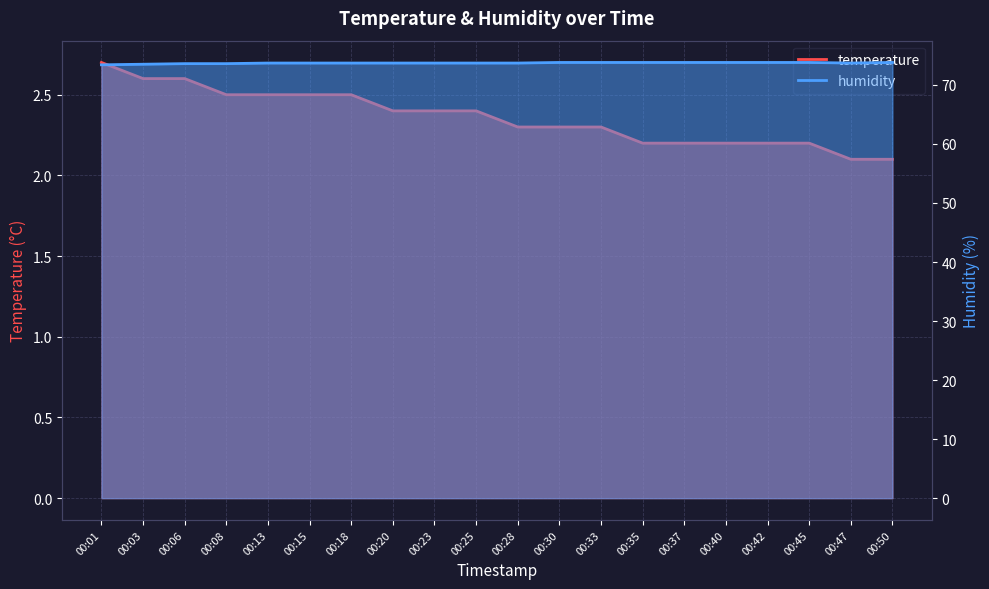

Which series changed the most between 00:23 and 00:28?

temperature